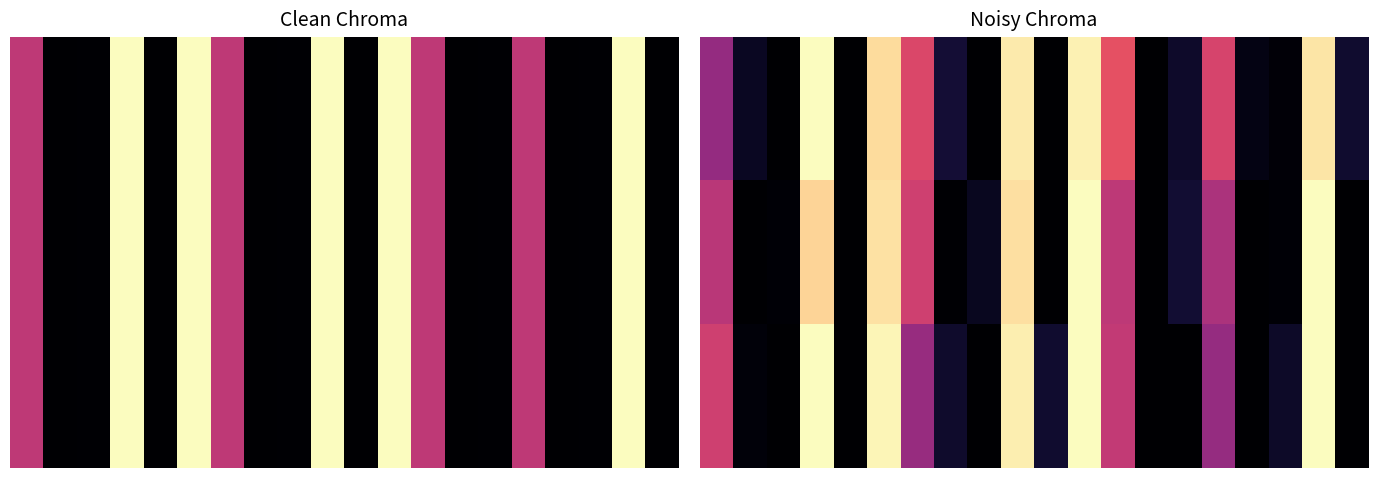

Which category has the highest value across all series?

3